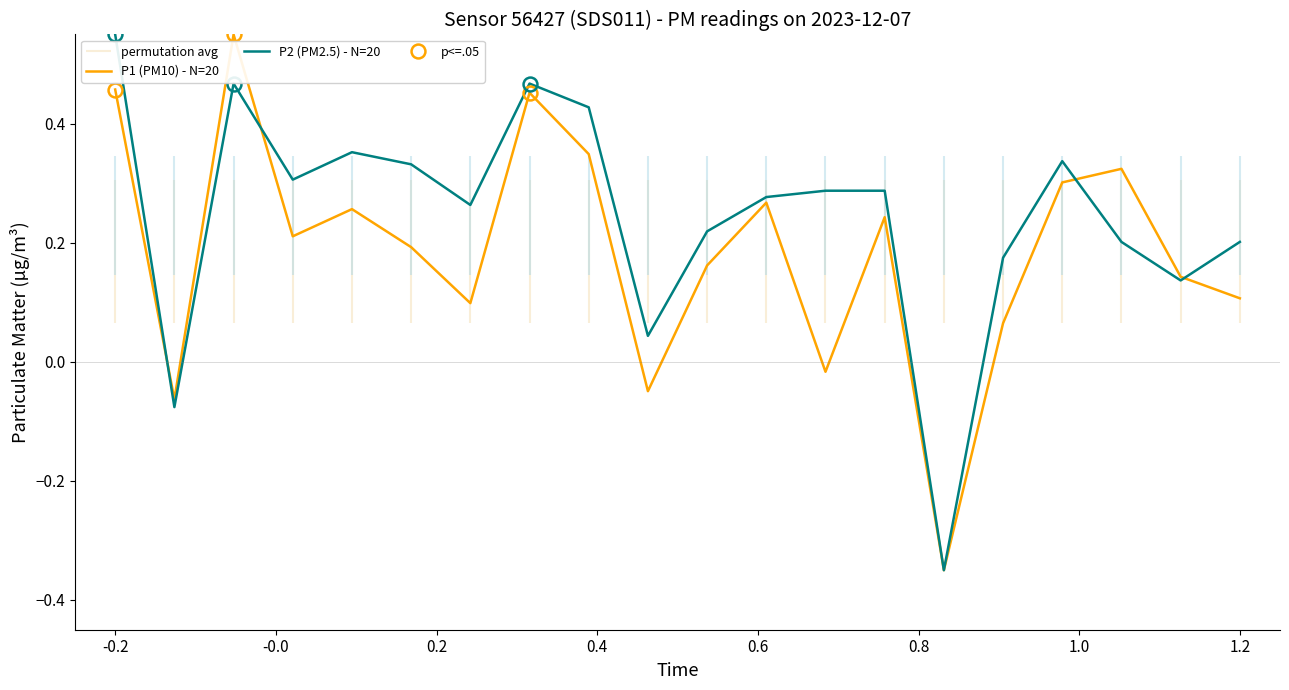

In P2 (PM2.5) - N=20, how many points are higher than both neighbors (excluding endpoints)?

4